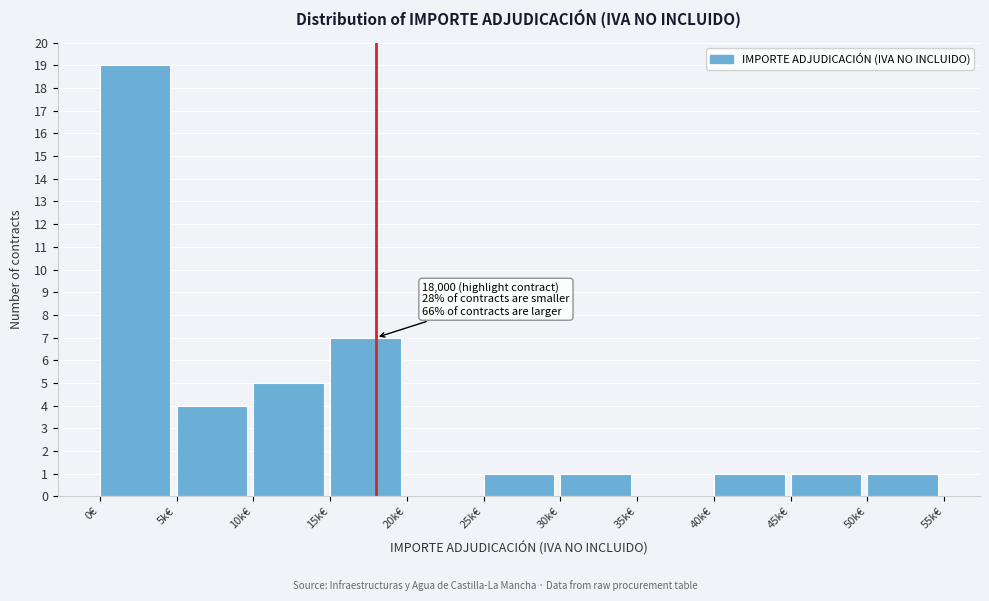

Reading right to left, transcribe all the data shown in this chart.

50k€=1	45k€=1	40k€=1	35k€=0	30k€=1	25k€=1	20k€=0	15k€=7	10k€=5	5k€=4	0€=19